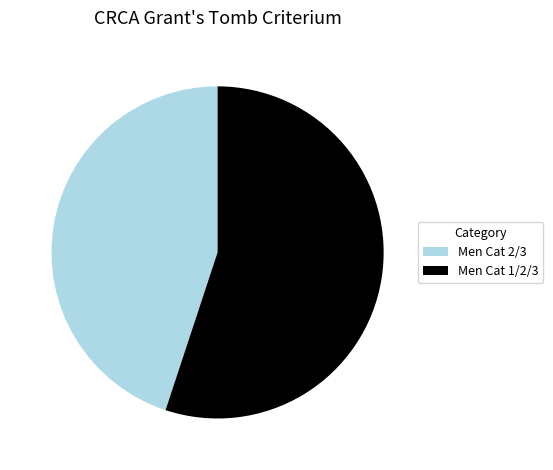

Does Men Cat 2/3 account for over 50% of the chart?

No